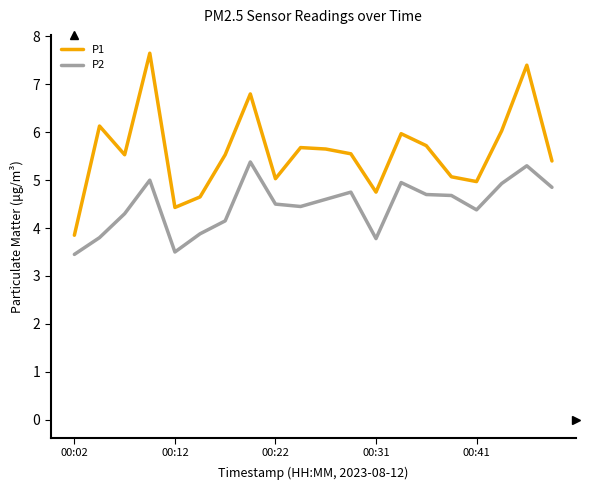

In P1, how many points are higher than both neighbors (excluding endpoints)?

6